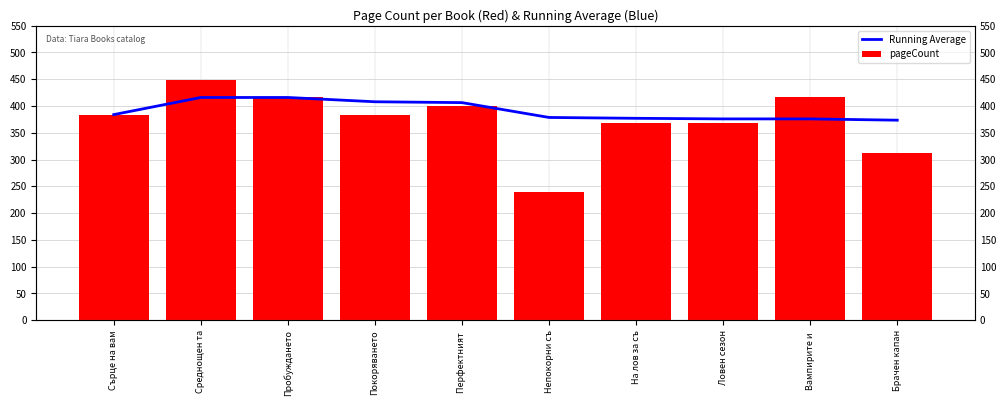

Count the number of categories in the chart.

10